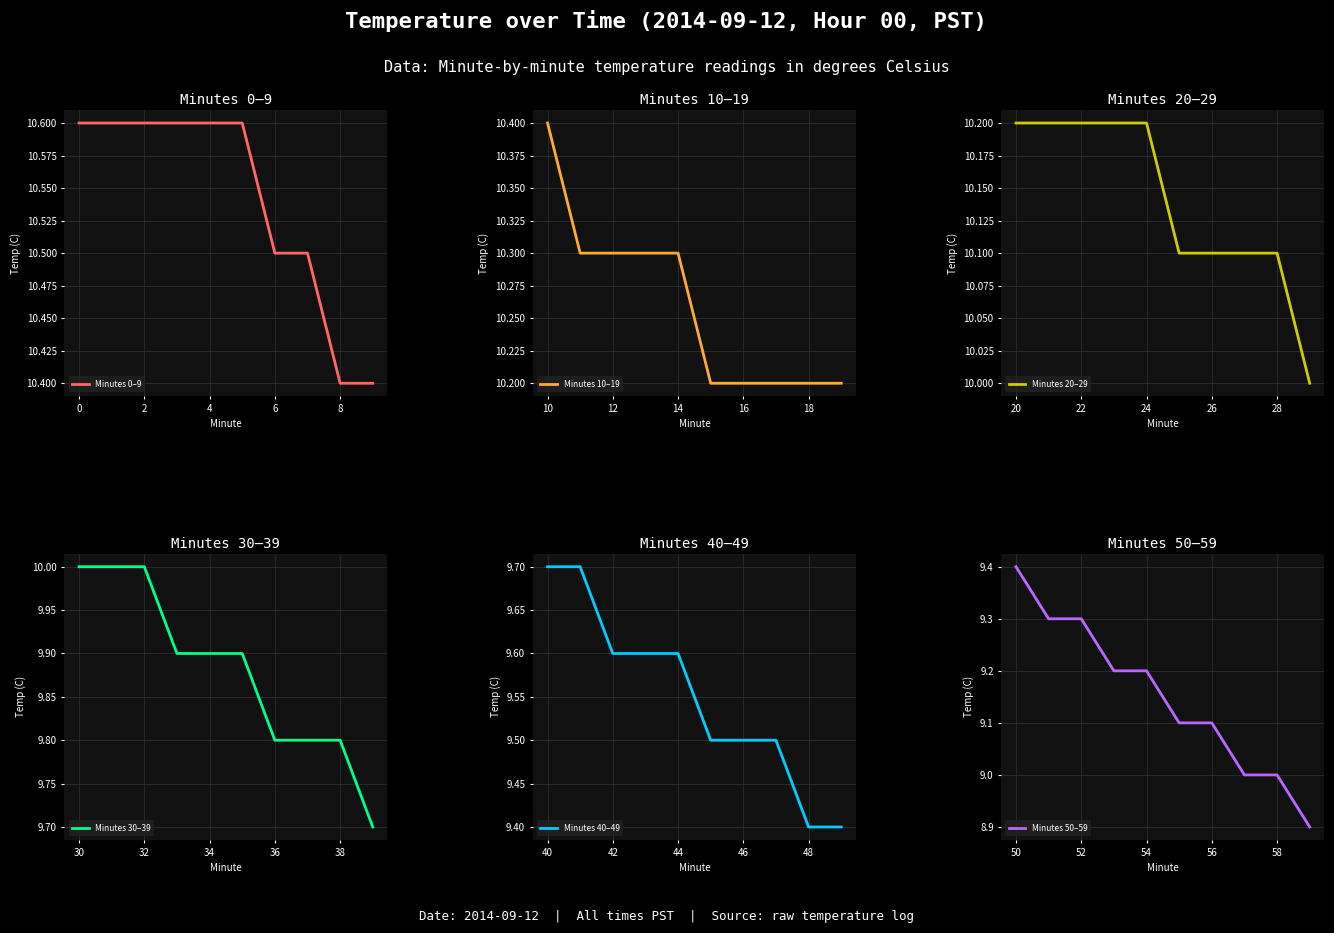

True or false: Minutes 0–9 and Minutes 30–39 cross at least once.

False